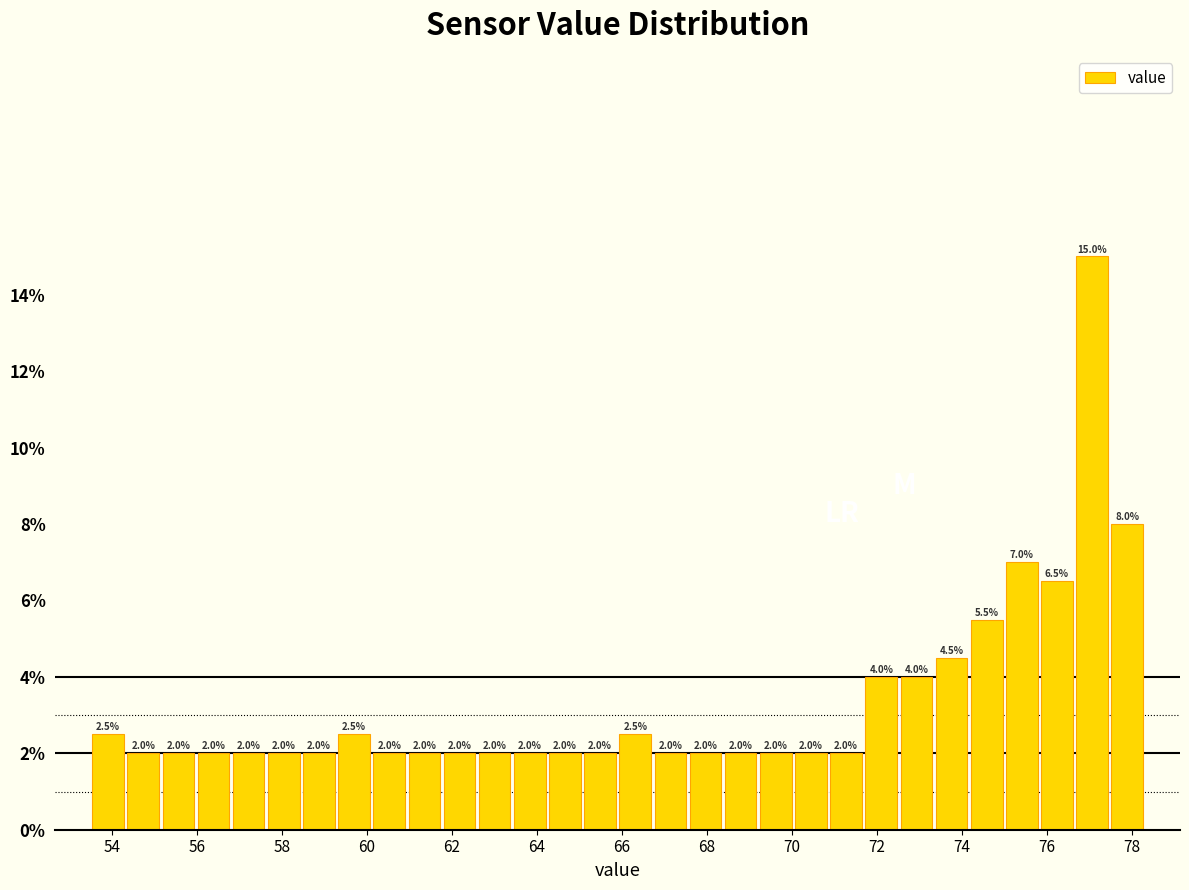

Reading left to right, transcribe this chart: for each bar, give the range it covers on the x-axis and its height. The bar edges are not printed on the chart, so give them approximately, as read against the axis.

53.6 to 54.4: 2.5
54.4 to 55.2: 2.0
55.2 to 56.0: 2.0
56.0 to 56.8: 2.0
56.8 to 57.6: 2.0
57.6 to 58.4: 2.0
58.4 to 59.2: 2.0
59.2 to 60.2: 2.5
60.2 to 61.0: 2.0
61.0 to 61.8: 2.0
61.8 to 62.6: 2.0
62.6 to 63.4: 2.0
63.4 to 64.2: 2.0
64.2 to 65.0: 2.0
65.0 to 66.0: 2.0
66.0 to 66.8: 2.5
66.8 to 67.6: 2.0
67.6 to 68.4: 2.0
68.4 to 69.2: 2.0
69.2 to 70.0: 2.0
70.0 to 70.8: 2.0
70.8 to 71.6: 2.0
71.6 to 72.6: 4.0
72.6 to 73.4: 4.0
73.4 to 74.2: 4.5
74.2 to 75.0: 5.5
75.0 to 75.8: 7.0
75.8 to 76.6: 6.5
76.6 to 77.4: 15.0
77.4 to 78.4: 8.0